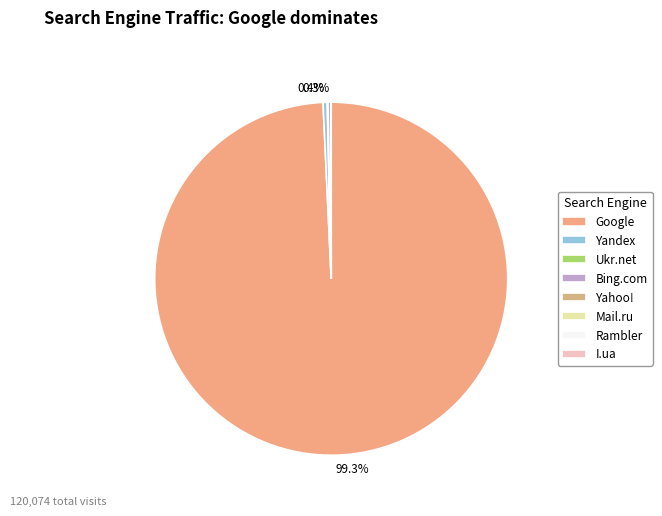

How many segments does this pie chart have?

8